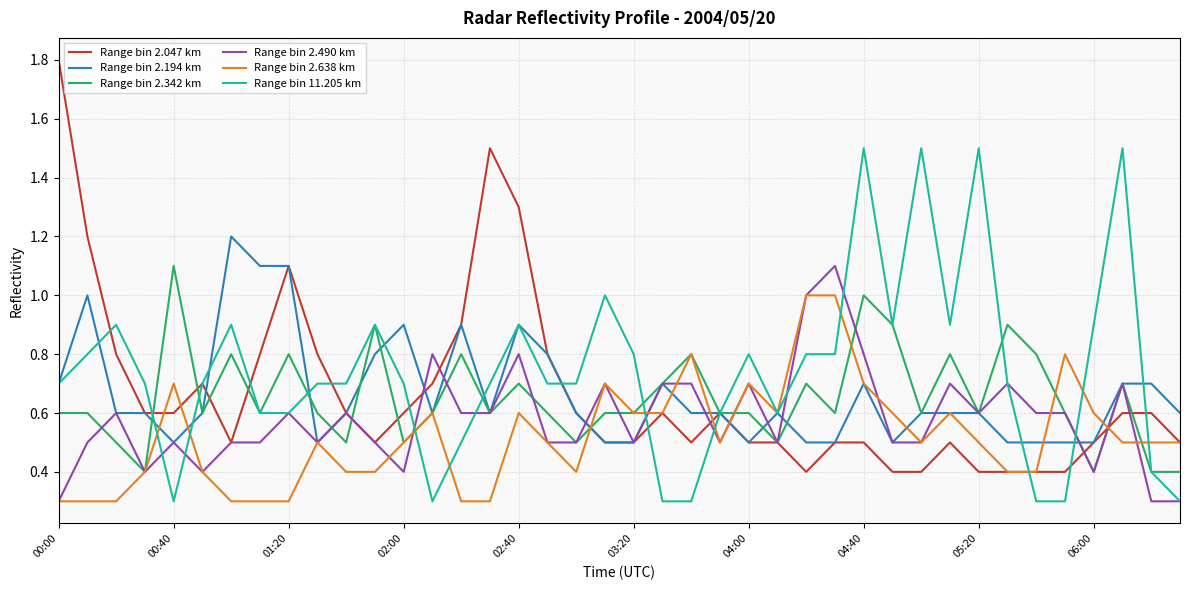

What is the greatest value displayed?

1.8